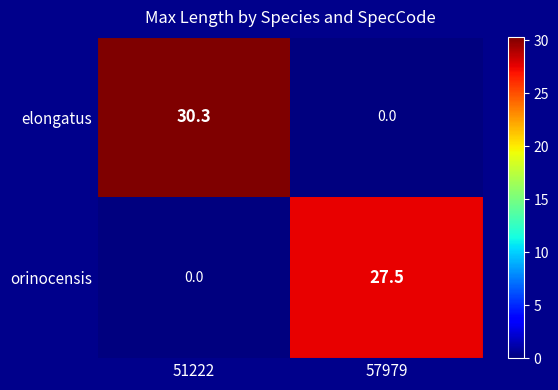

Is it true that elongatus equals -17.3 at 57979?

False